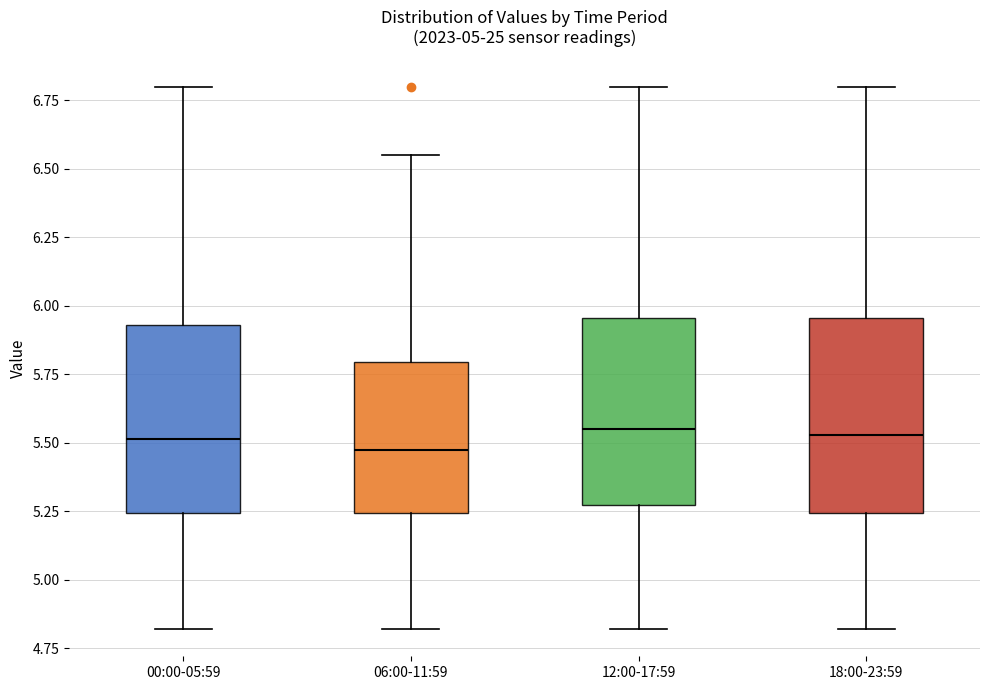

Reading left to right, transcribe this box plot: for each box, give where its median line is, the range the box spans, and where its two whiskers end, as read against the y-axis. The values are not printed on the chart, so give them approximately, as read against the axis.

00:00-05:59: median 5.50, box 5.25 to 5.95, whiskers 4.80 to 6.80
06:00-11:59: median 5.50, box 5.25 to 5.80, whiskers 4.80 to 6.55
12:00-17:59: median 5.55, box 5.25 to 5.95, whiskers 4.80 to 6.80
18:00-23:59: median 5.55, box 5.25 to 5.95, whiskers 4.80 to 6.80